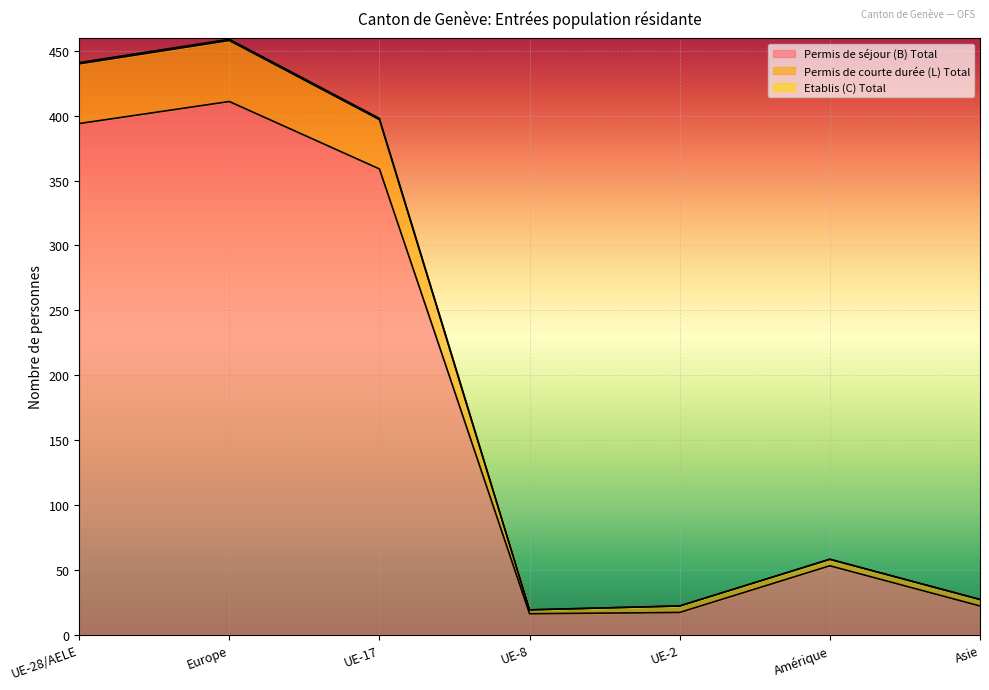

What is the maximum value for Permis de séjour (B) Total?

411